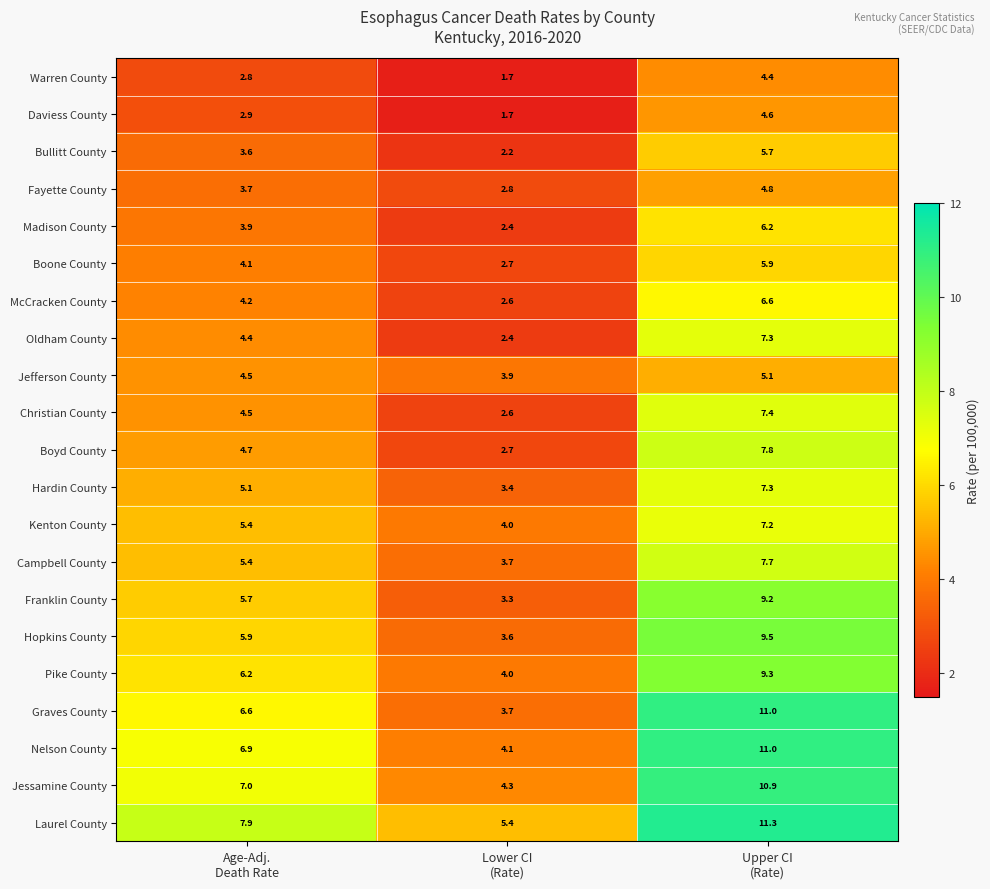

What is the difference between the second highest and minimum values in the Fayette County series?

0.9